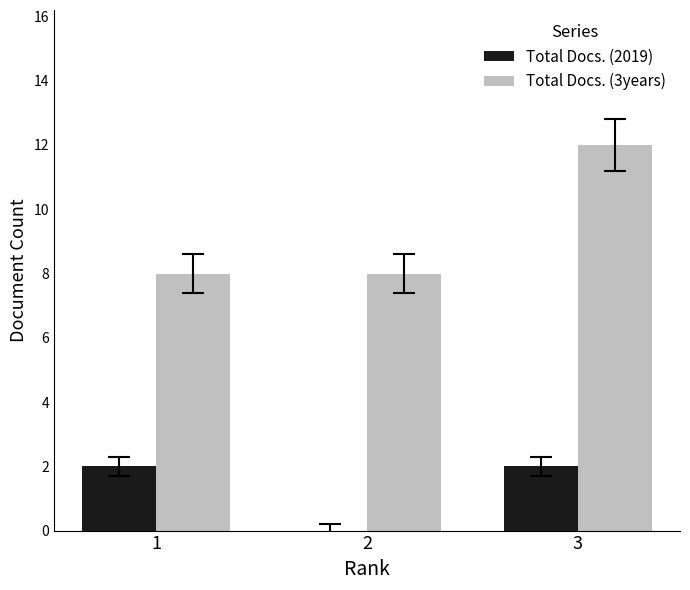

Which series changed the most between 1 and 3?

Total Docs. (3years)